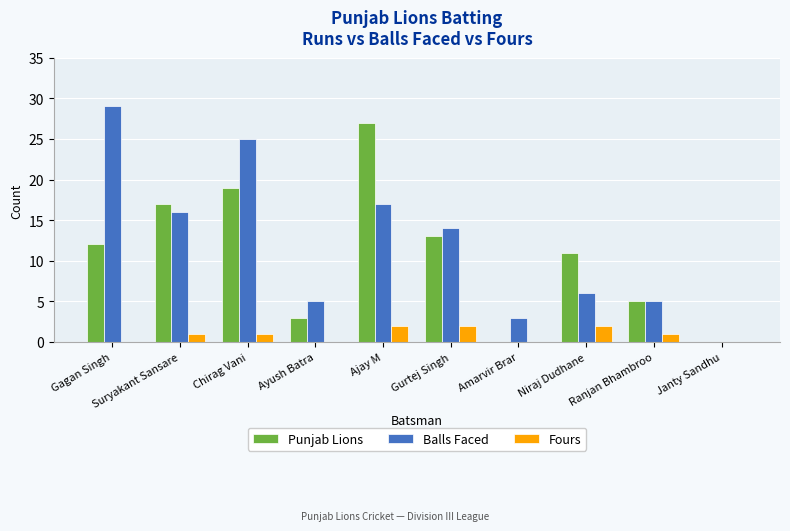

Reading right to left, extract all data points from this chart.

Punjab Lions: Janty Sandhu=0	Ranjan Bhambroo=5	Niraj Dudhane=11	Amarvir Brar=0	Gurtej Singh=13	Ajay M=27	Ayush Batra=3	Chirag Vani=19	Suryakant Sansare=17	Gagan Singh=12
Balls Faced: Janty Sandhu=0	Ranjan Bhambroo=5	Niraj Dudhane=6	Amarvir Brar=3	Gurtej Singh=14	Ajay M=17	Ayush Batra=5	Chirag Vani=25	Suryakant Sansare=16	Gagan Singh=29
Fours: Janty Sandhu=0	Ranjan Bhambroo=1	Niraj Dudhane=2	Amarvir Brar=0	Gurtej Singh=2	Ajay M=2	Ayush Batra=0	Chirag Vani=1	Suryakant Sansare=1	Gagan Singh=0